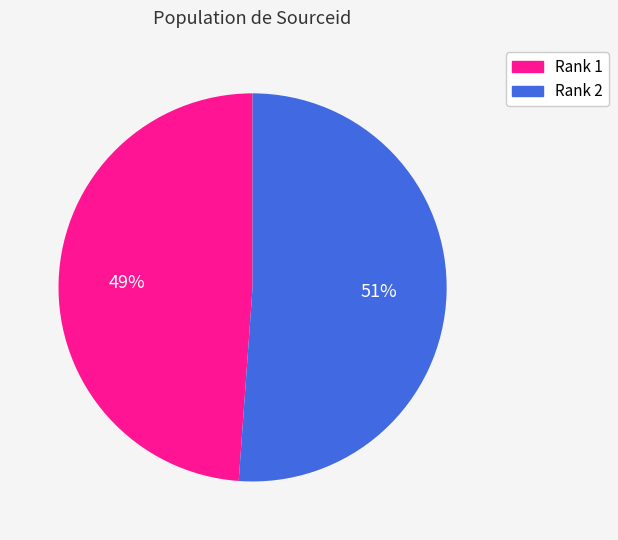

The Rank 1 slice represents 61% of the pie. True or false?

False